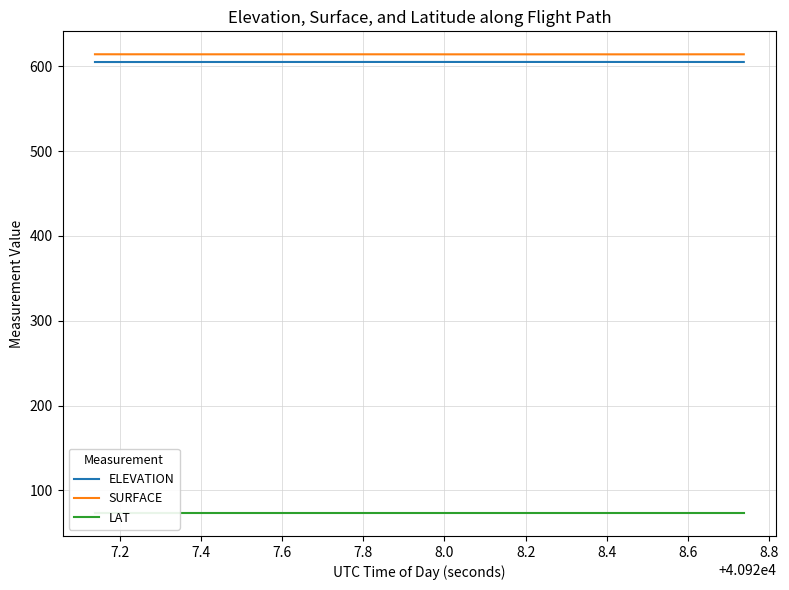

Which series has the largest range (max minus min)?

SURFACE